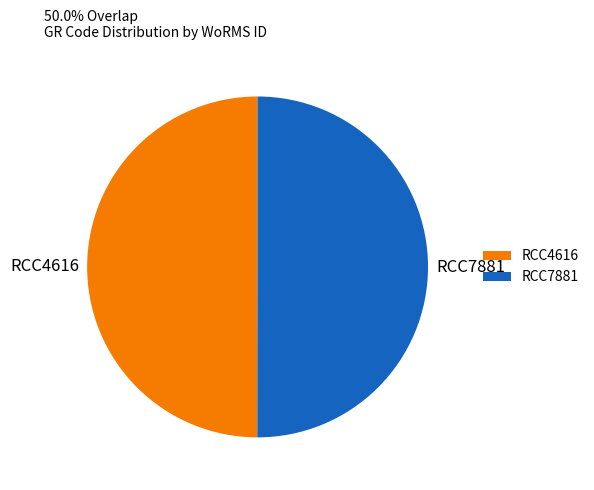

What is the ratio of the value at RCC7881 to the value at RCC4616?

1.0